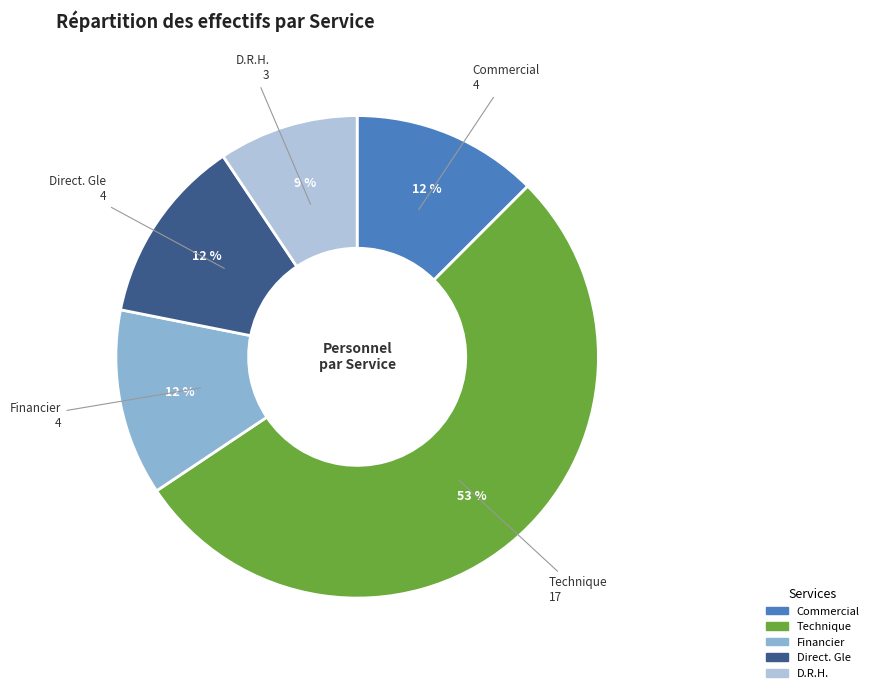

Is there any slice that represents more than half of the pie?

Yes